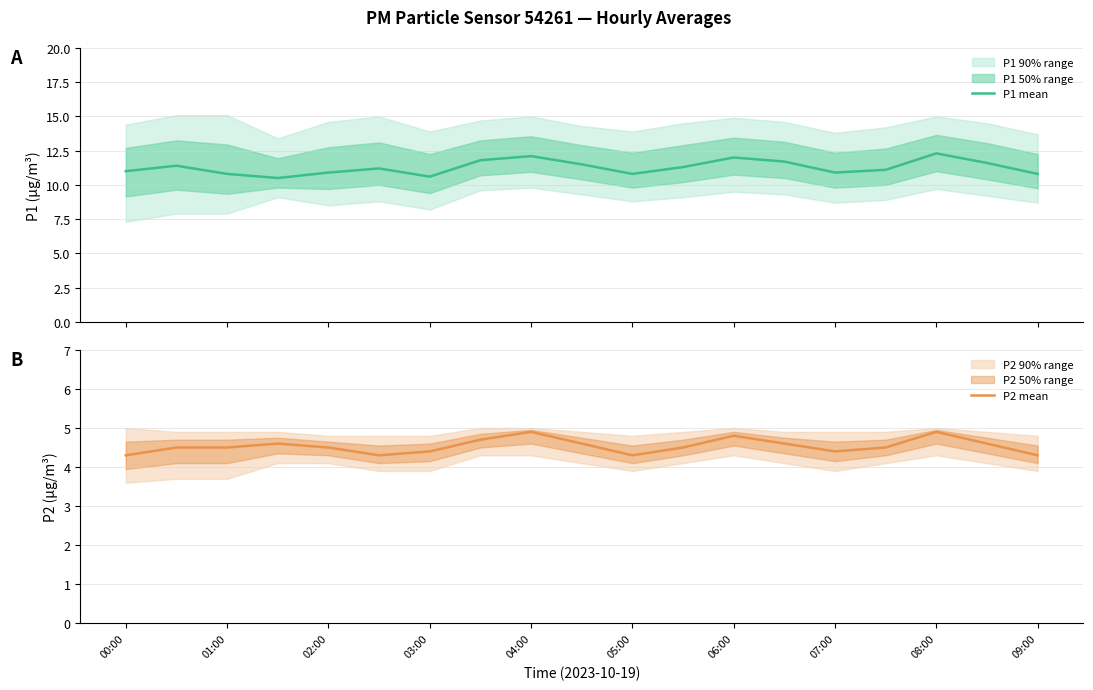

Rank the series by their maximum value, from highest to lowest.

P1 mean, P2 mean